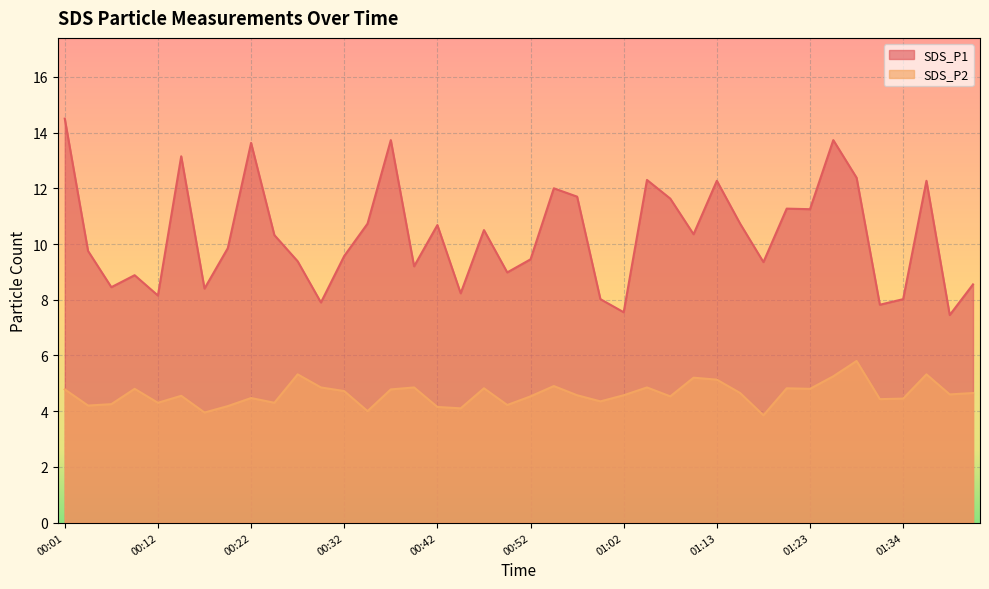

How many lines are shown in the chart?

2